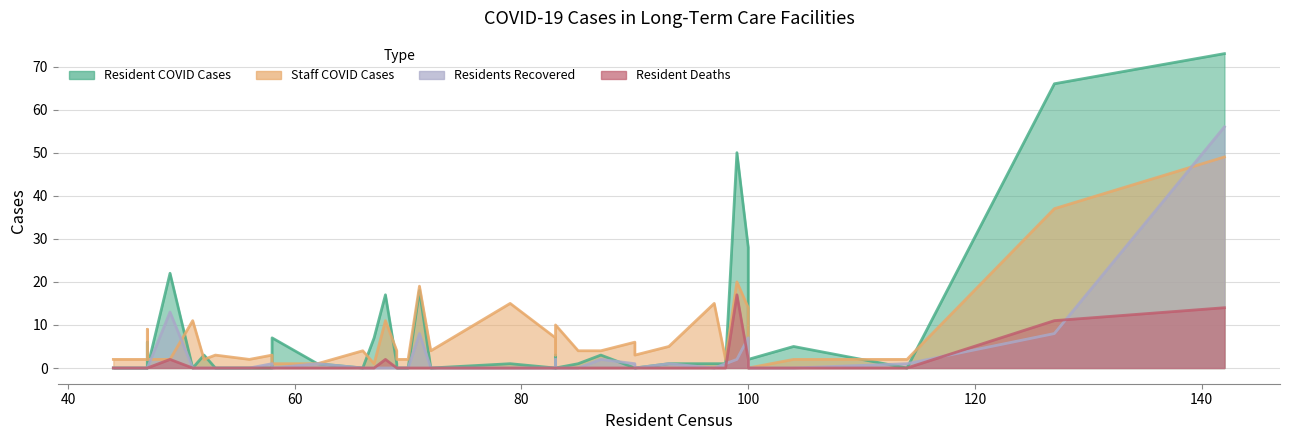

Between 47 and 127, which series saw the biggest shift?

Resident COVID Cases